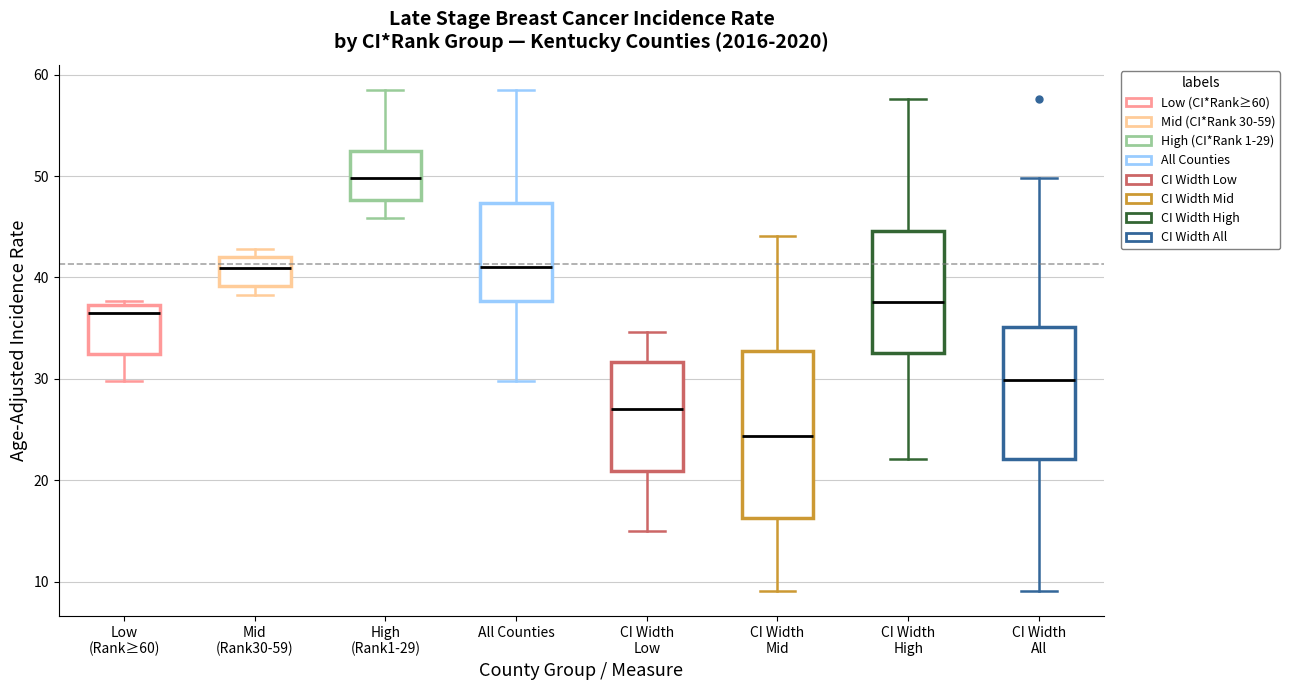

Where does the median line of the box for Mid (Rank30-59) sit on the y-axis? The values are not printed on the chart, so give them approximately, as read against the axis.

41